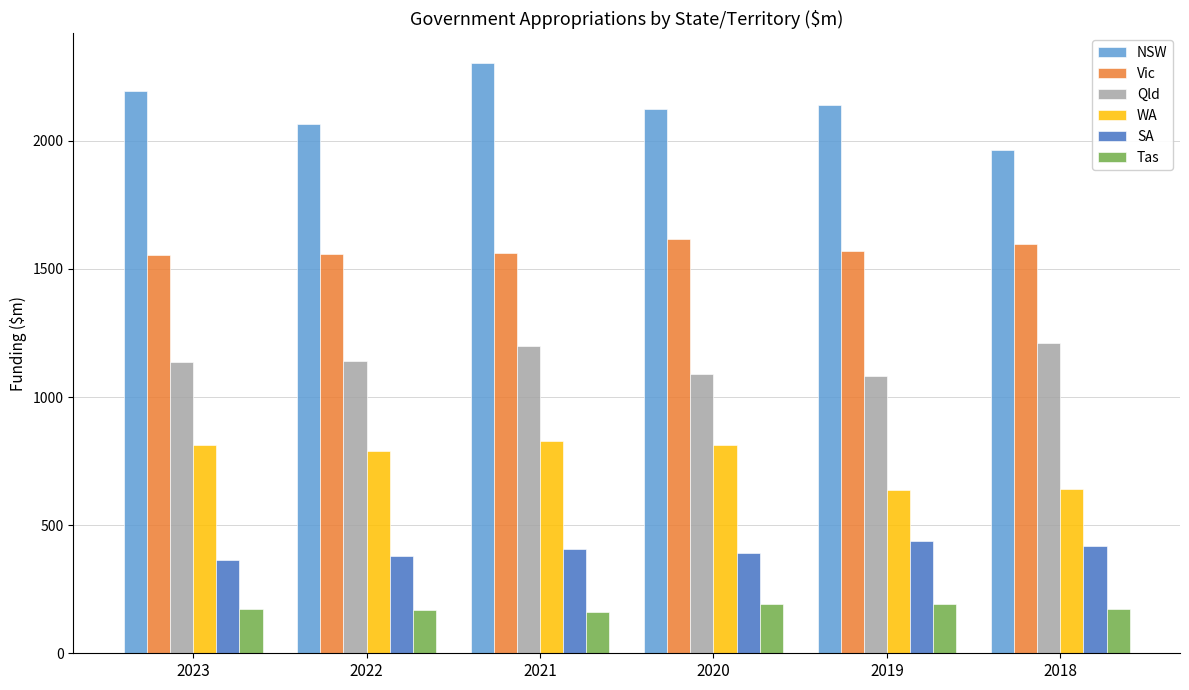

Is it true that Tas equals 159.5 at 2021?

True